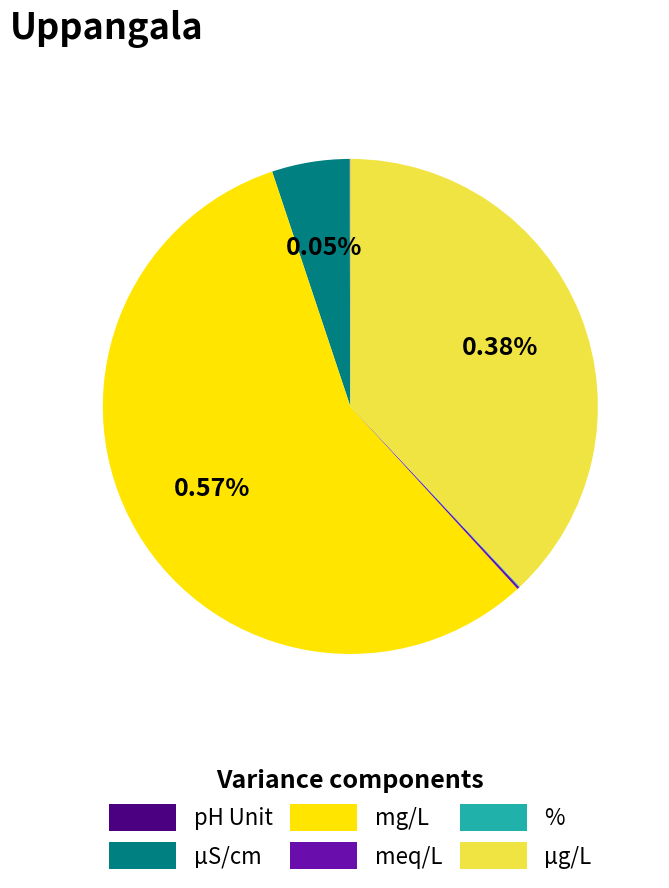

Is % the majority of the pie?

No